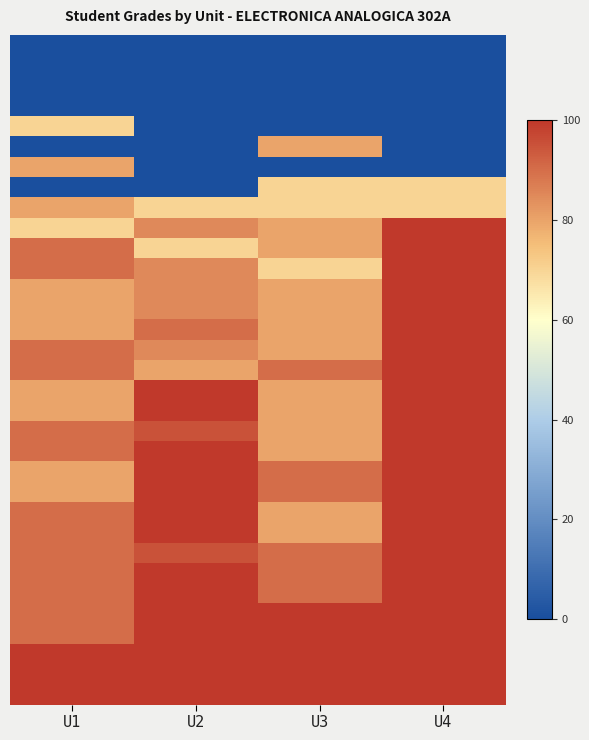

What is the total value across all series at U4?

2540